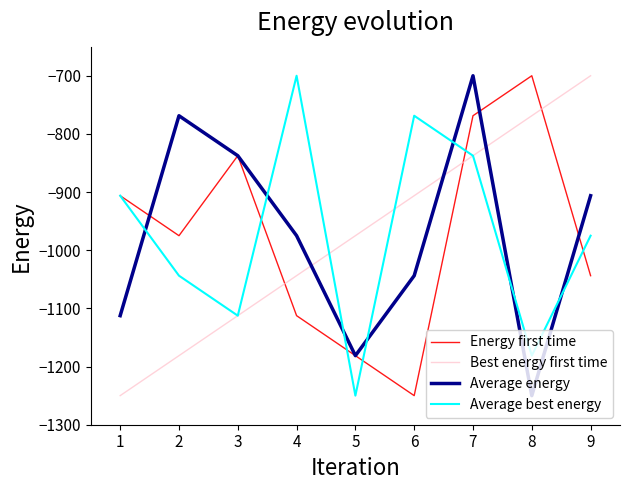

Between 1 and 3, which series saw the biggest shift?

Average energy